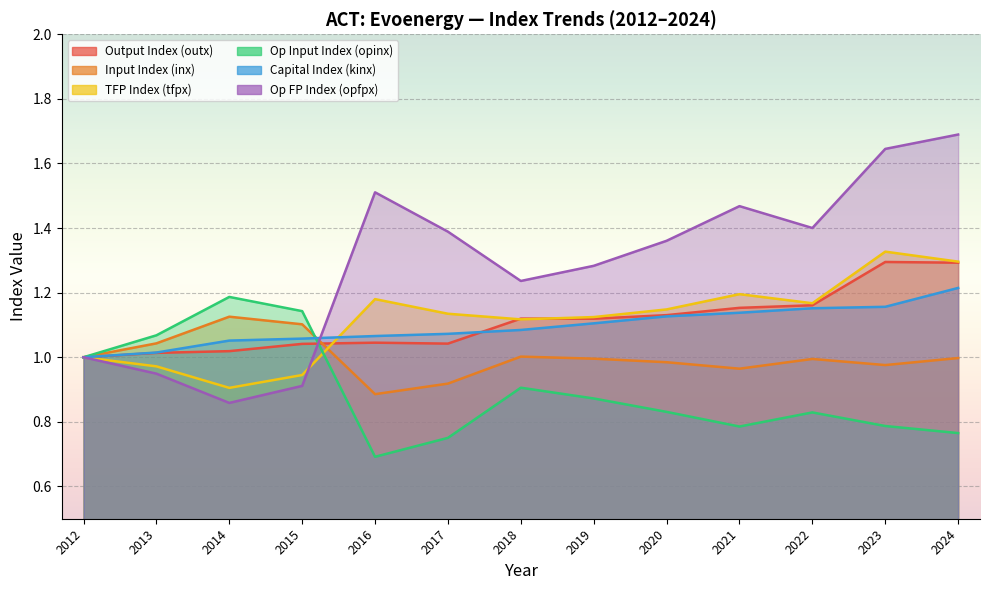

At which category does tfpx reach its first local peak?

2016